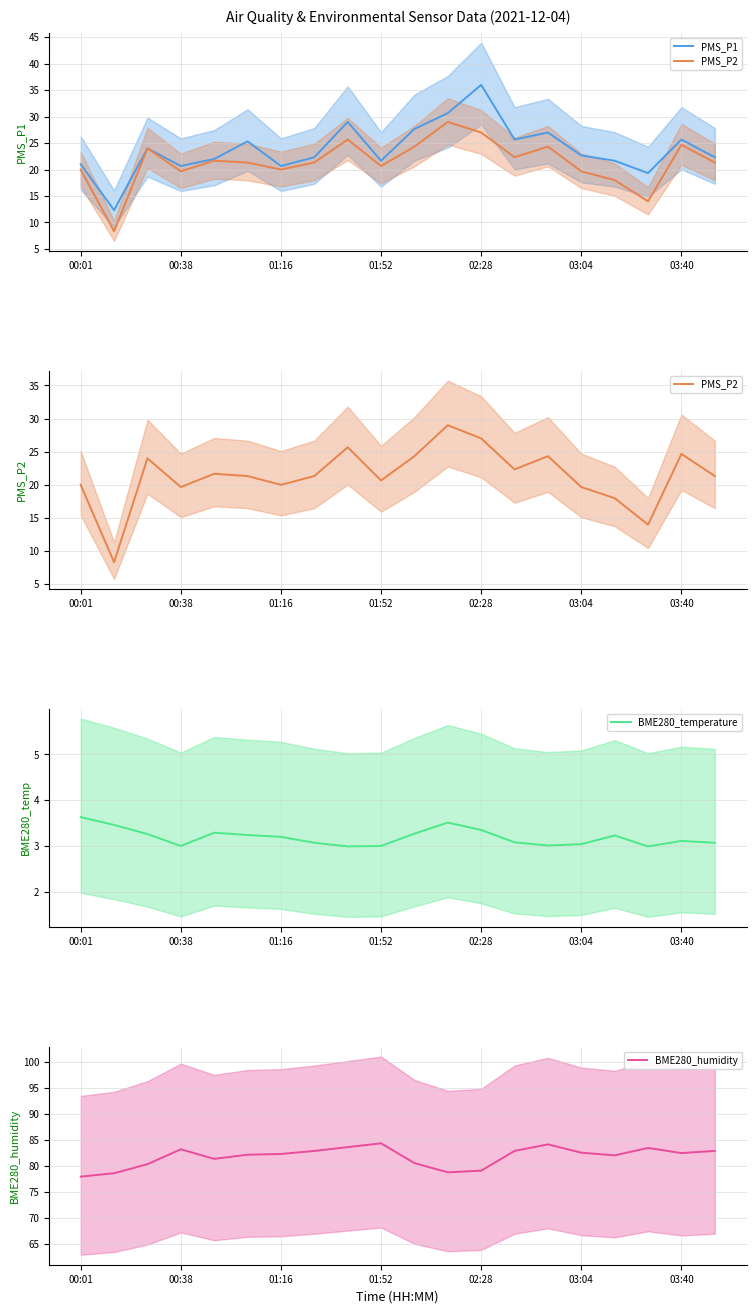

What are all the series names shown in the legend?

PMS_P1, PMS_P2, BME280_temperature, BME280_humidity